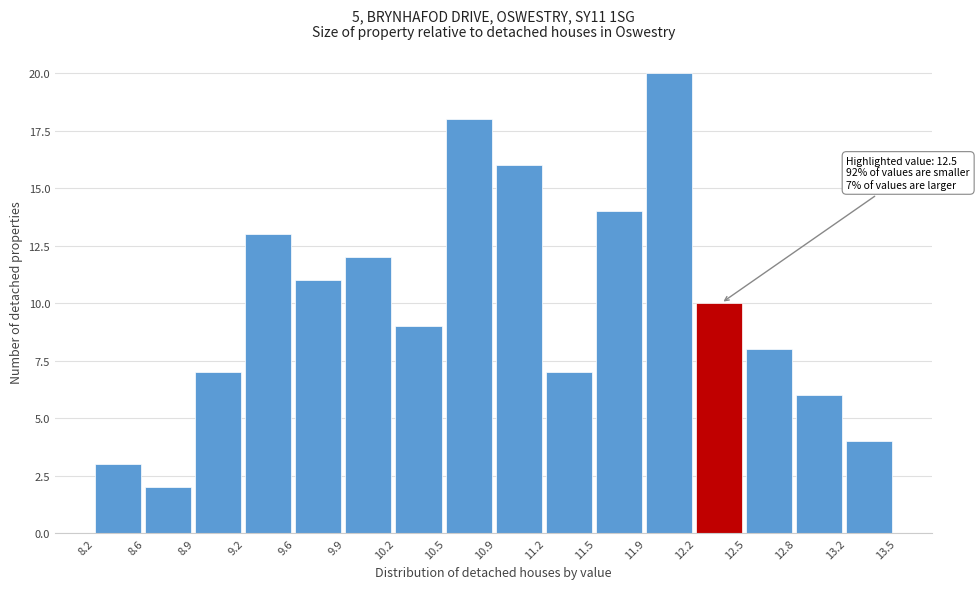

Which range on the x-axis has the tallest bar?

11.9 to 12.2